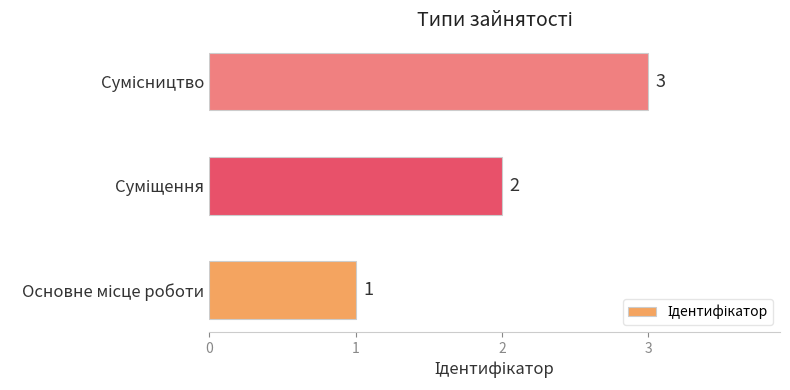

Are the bars grouped side by side (vs. stacked)?

No